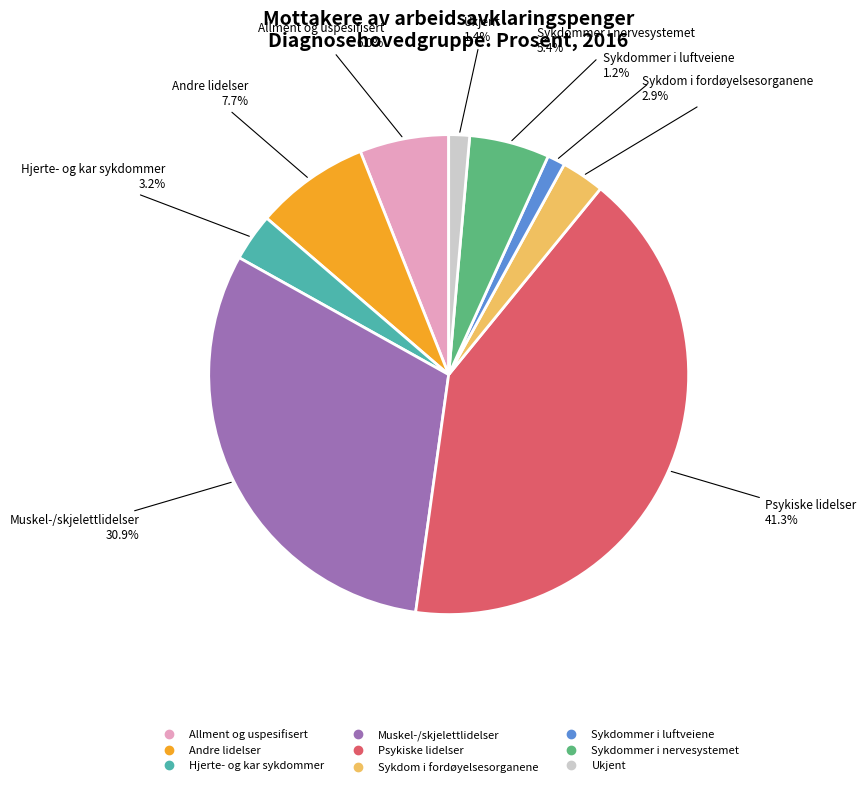

Does any single category account for the majority?

No